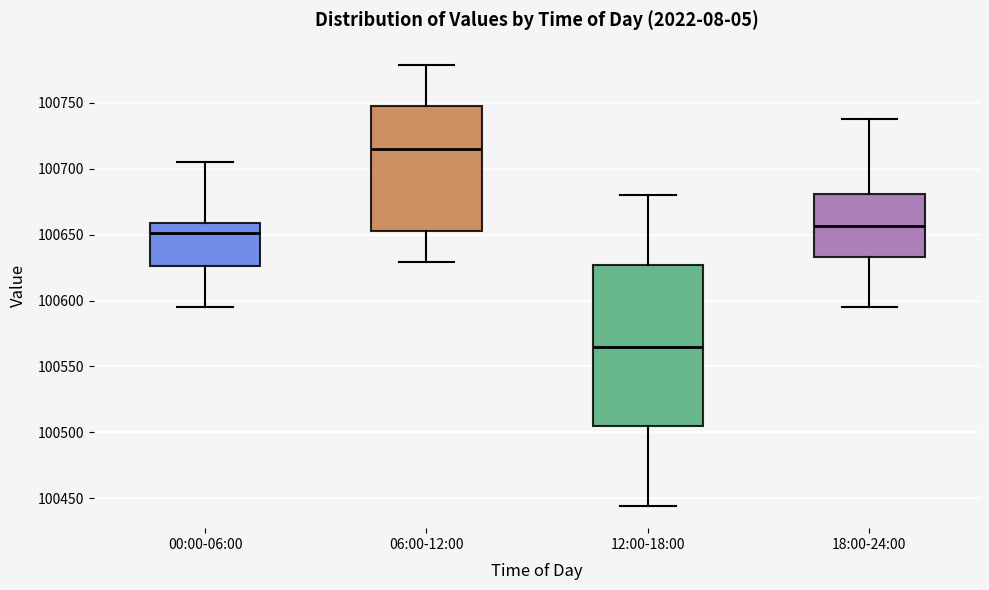

Which box's median line is the lowest?

12:00-18:00